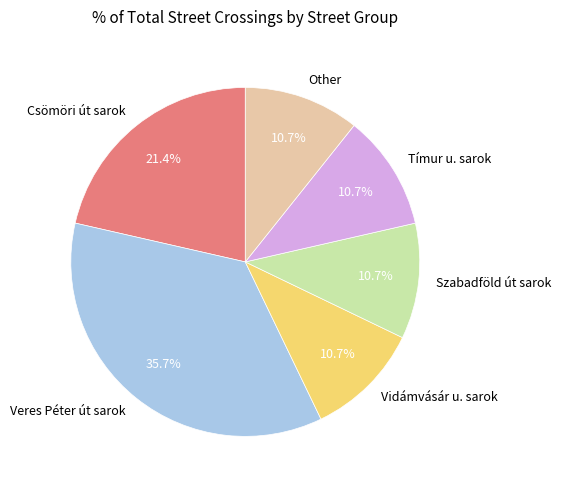

Is it true that Veres Péter út sarok is 17% of the pie?

False